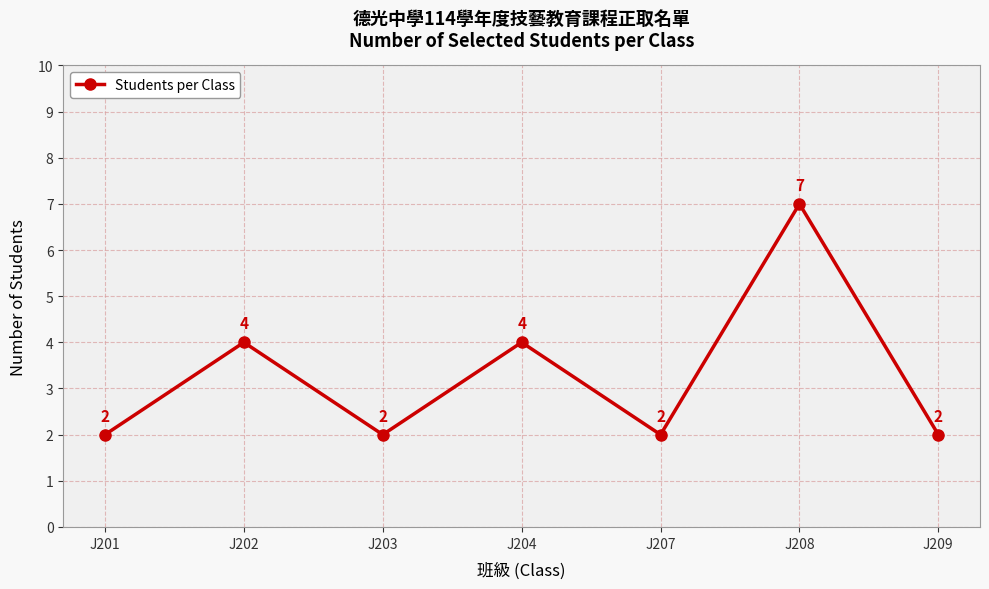

What is the difference between the maximum and minimum values?

5